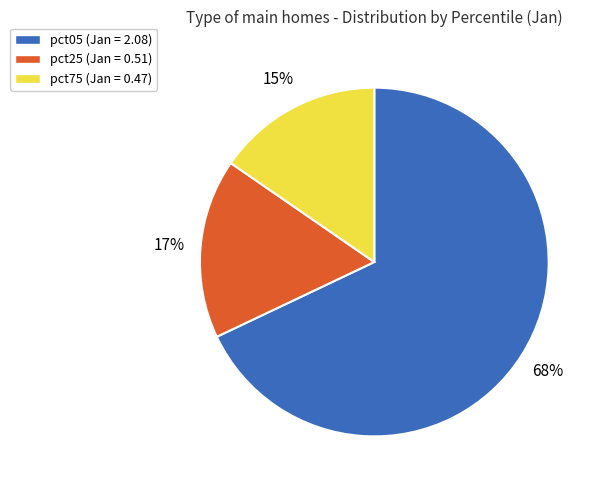

To the nearest percent, what is the difference between the pct75 and pct05 slice percentages?

53%